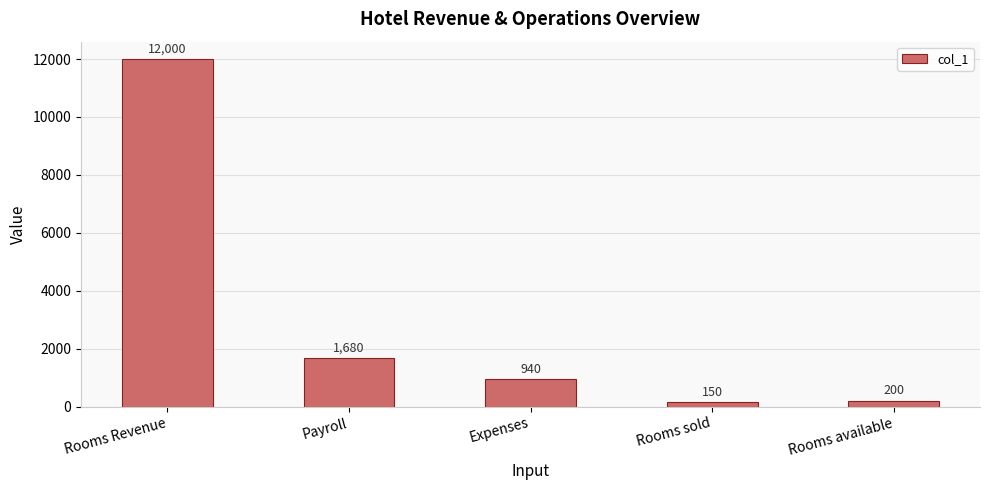

Read the value at Payroll, to the nearest 10.

1680